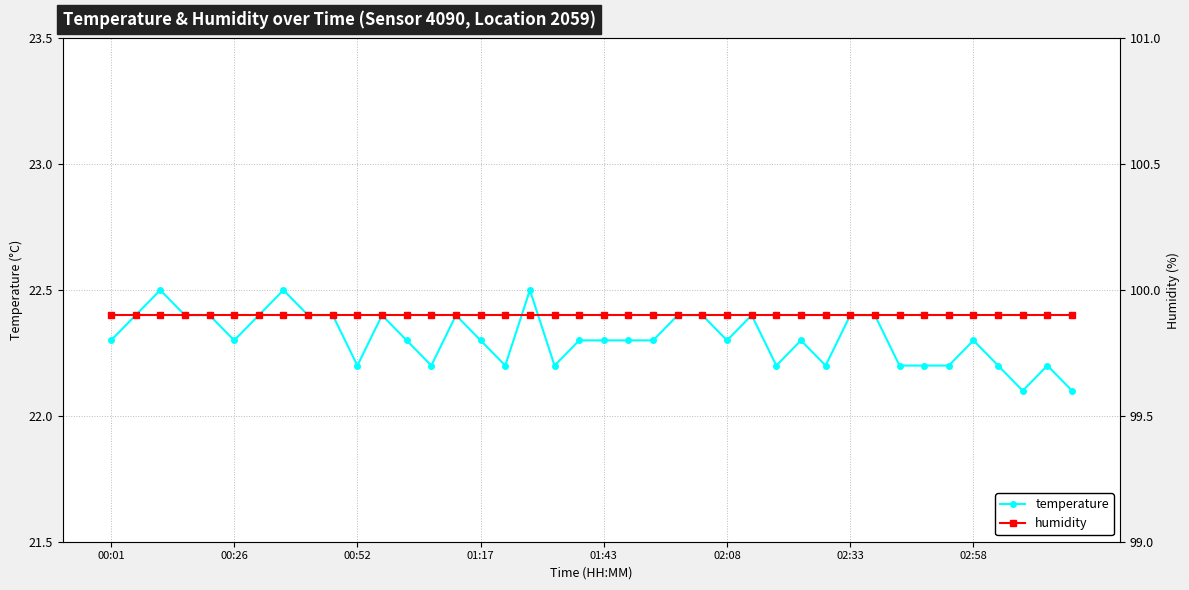

Is it true that humidity equals 99.9 at 32?

True